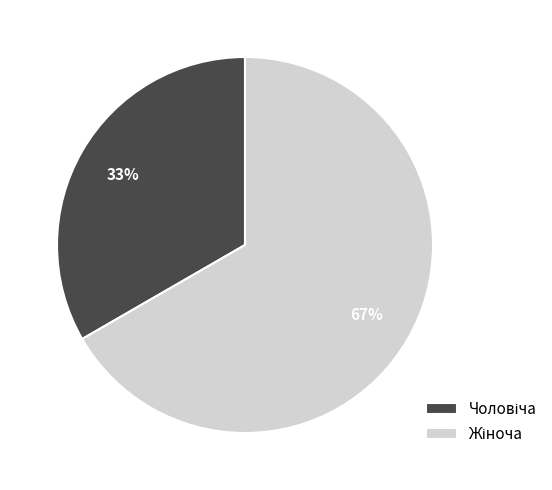

Does any single category account for the majority?

Yes